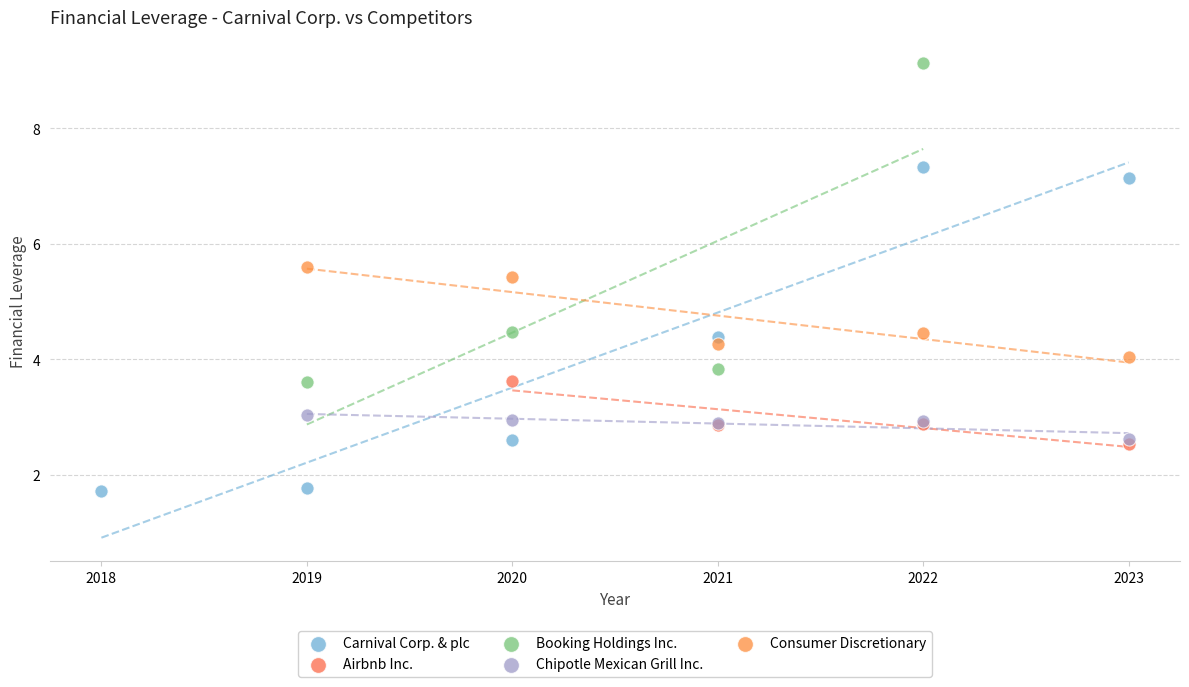

Which series contains the highest Y value?

Booking Holdings Inc.